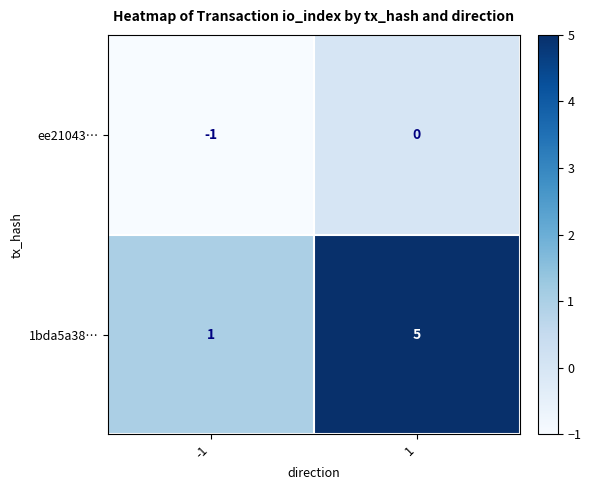

Rank the series at 1 from lowest to highest value.

ee21043…, 1bda5a38…